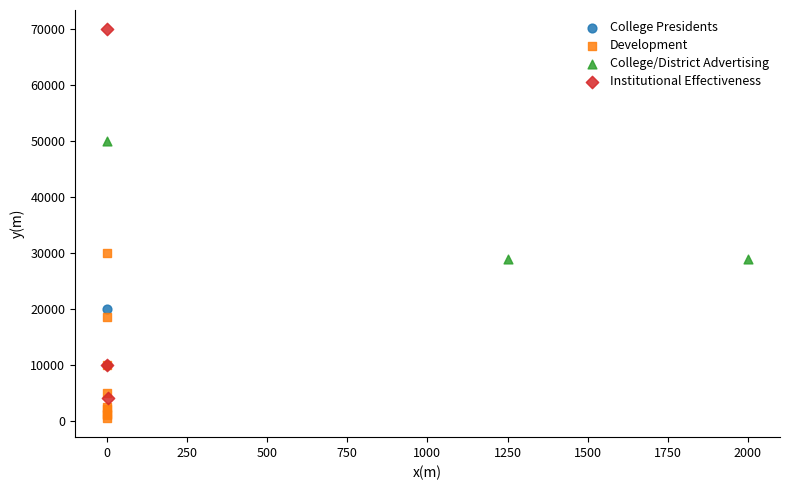

What are all the series names shown in the legend?

College Presidents, Development, College/District Advertising, Institutional Effectiveness